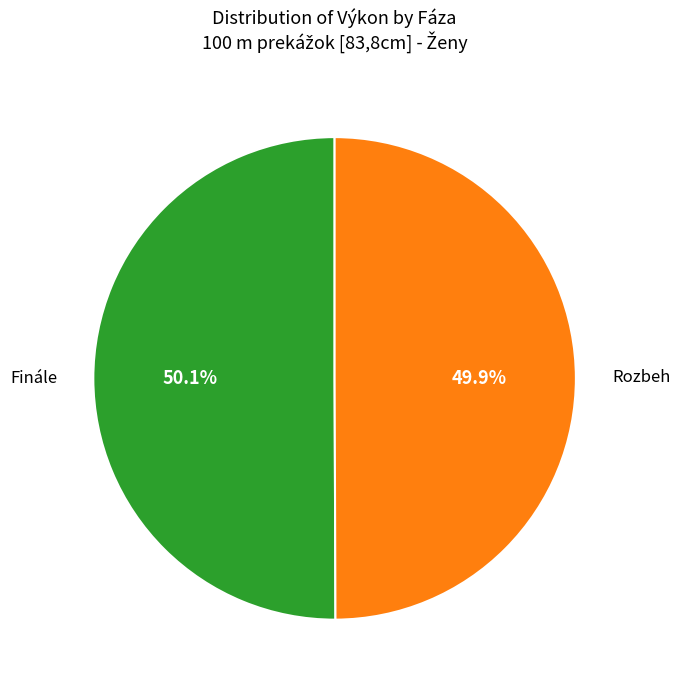

Does any single category account for the majority?

Yes